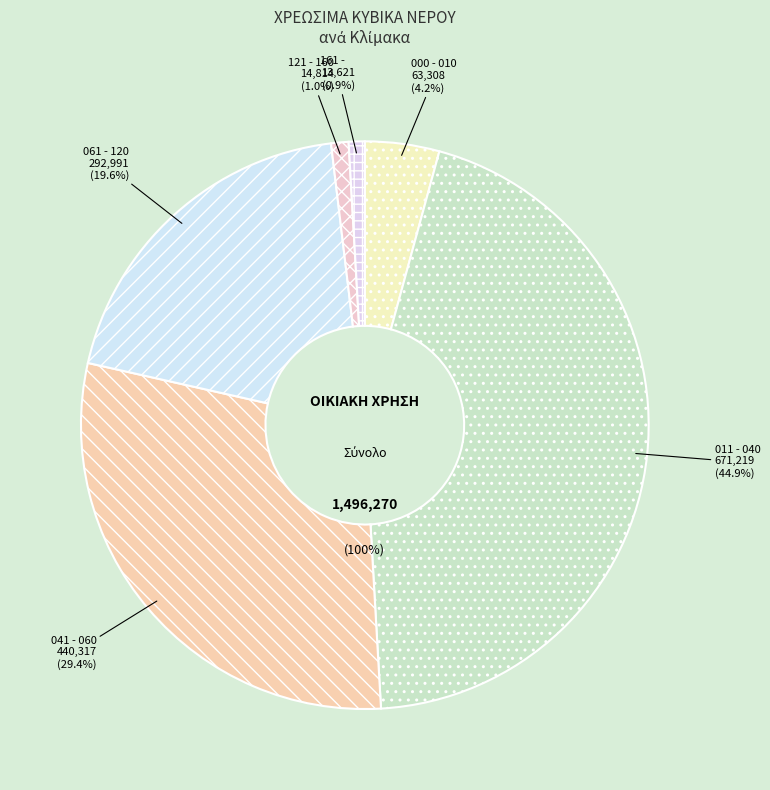

The 121 - 160 slice represents 11% of the pie. True or false?

False